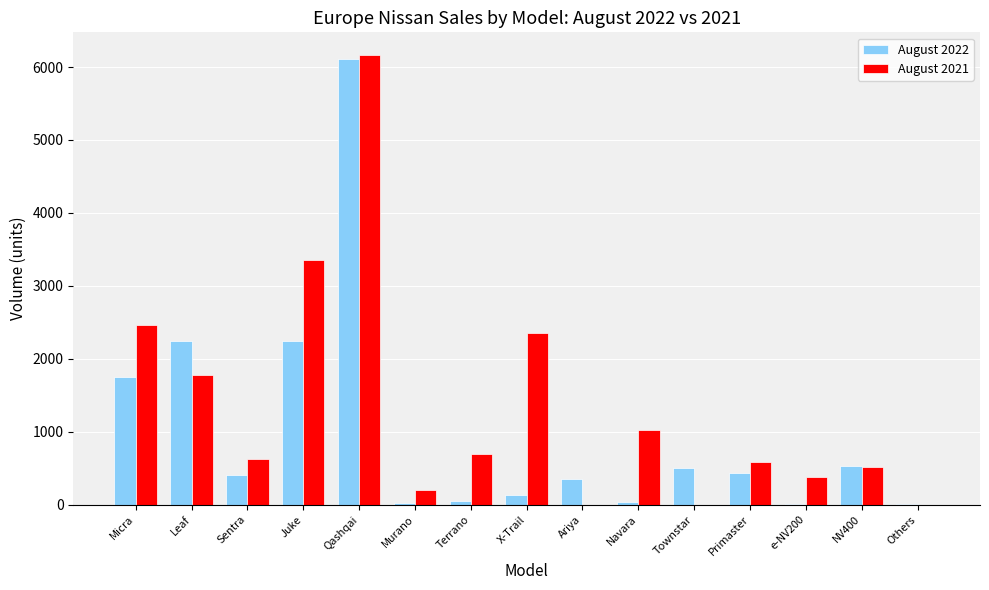

Is the value of August 2021 at Murano greater than the value of August 2022 at Others?

Yes